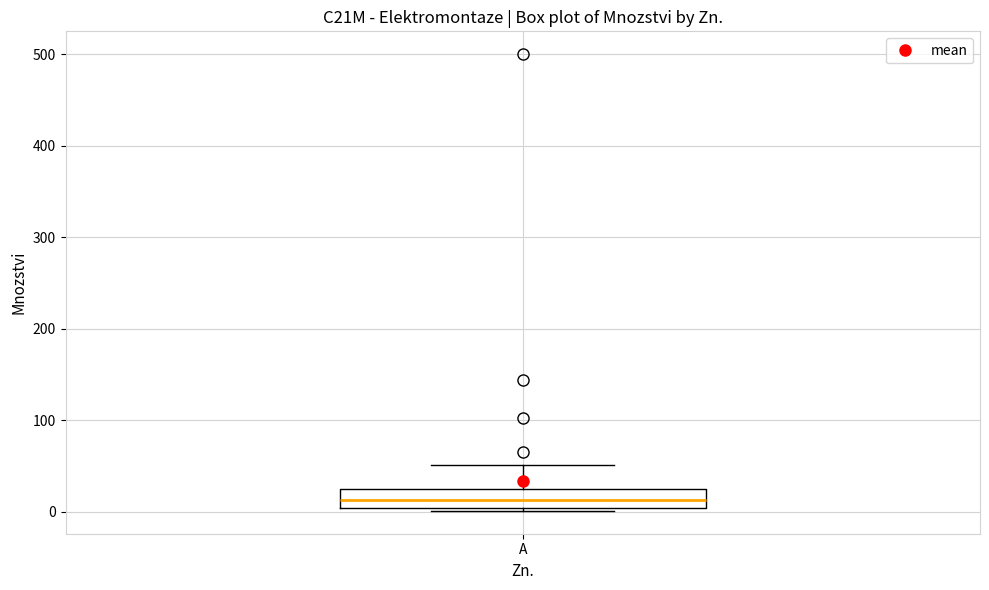

Where is the lower edge of the box for A on the y-axis? The values are not printed on the chart, so give them approximately, as read against the axis.

0